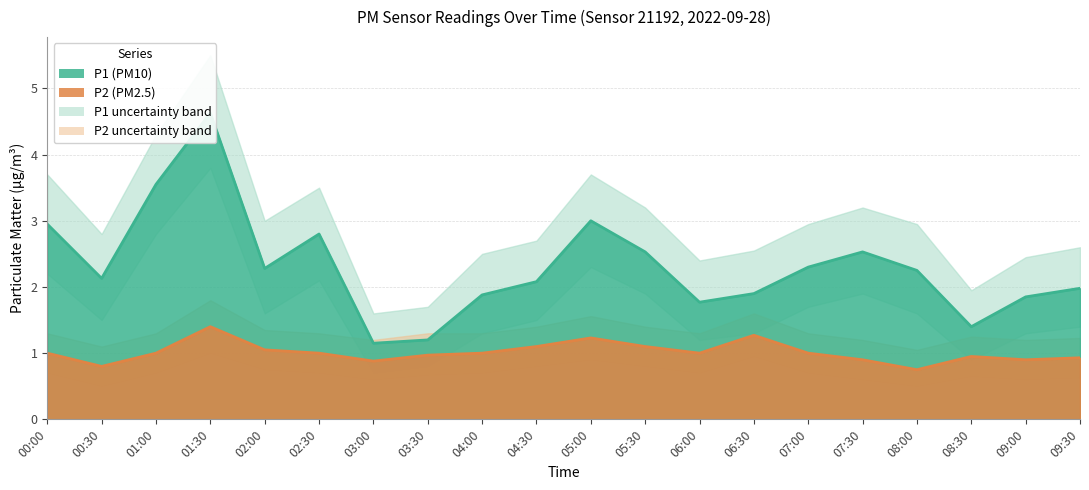

In P1, how many points are higher than both neighbors (excluding endpoints)?

4